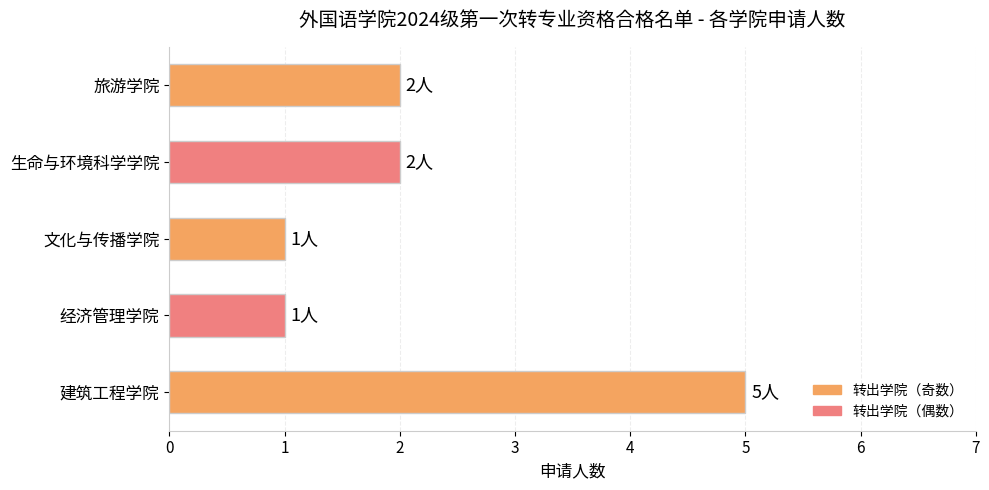

Which has a higher value, 生命与环境科学学院 or 建筑工程学院?

建筑工程学院